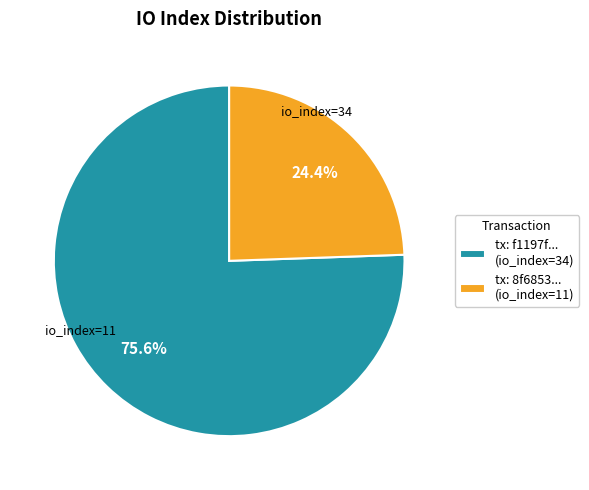

How many segments does this pie chart have?

2